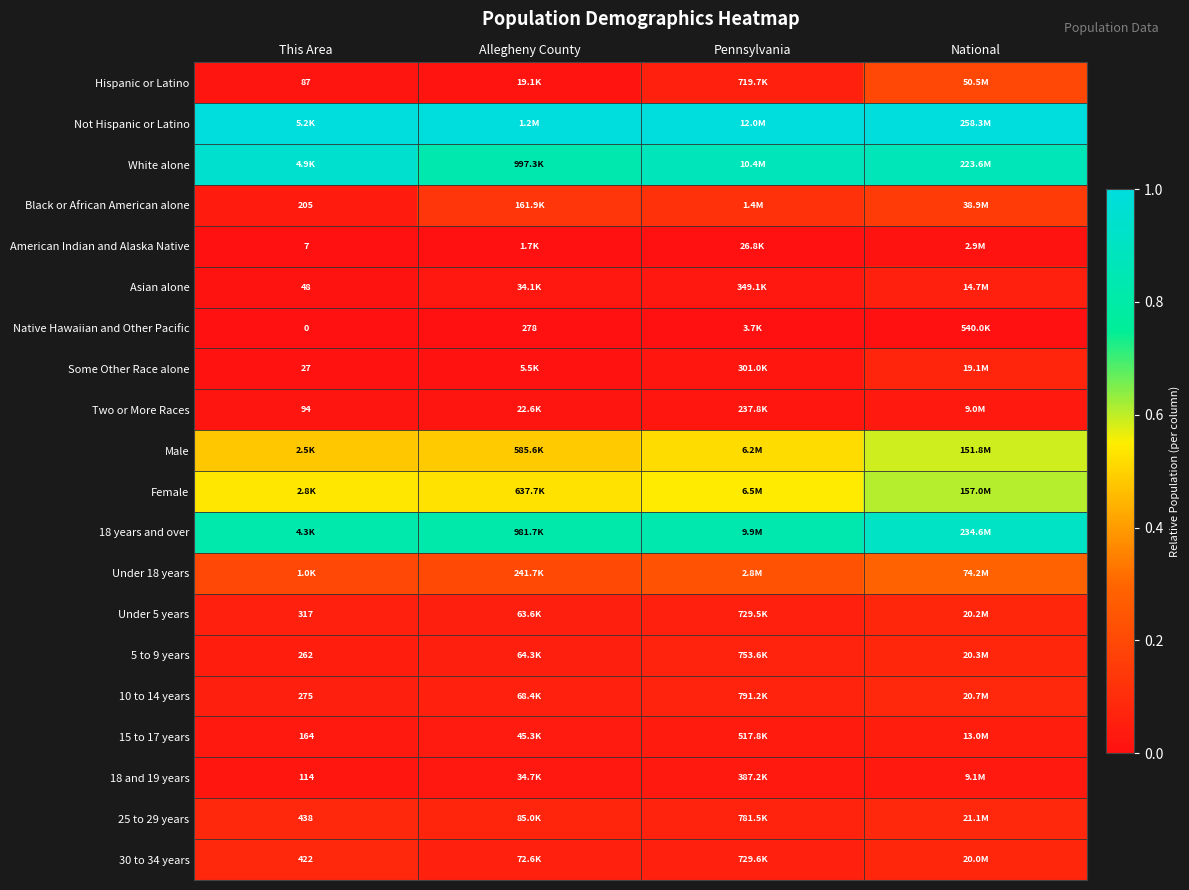

At which category is the sum across all series the highest?

National